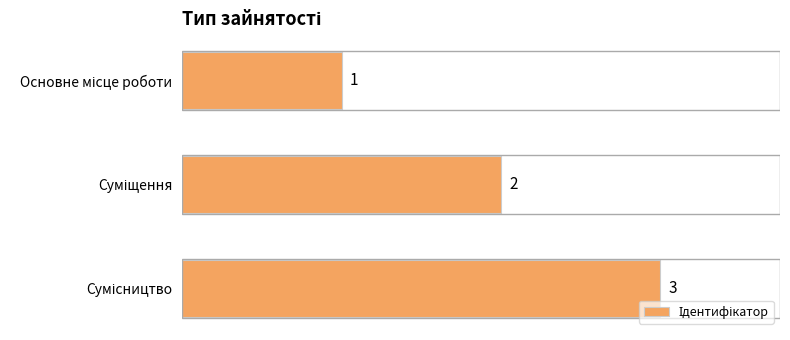

What is the difference between the second highest and minimum values?

1